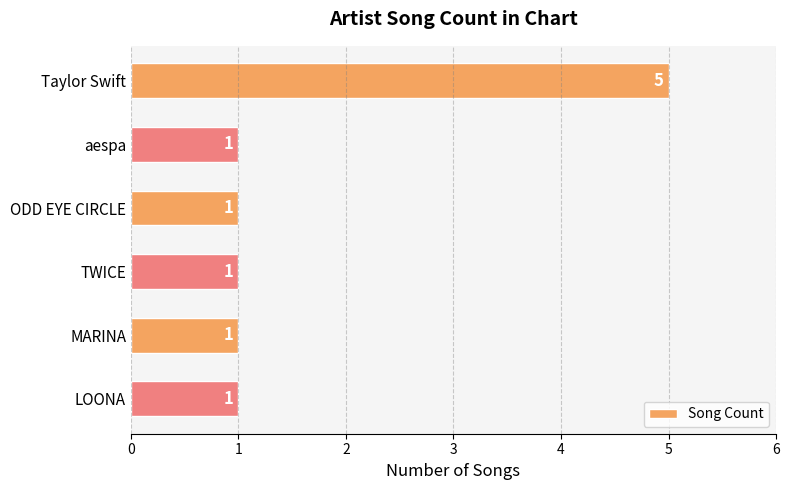

Is it true that the value at ODD EYE CIRCLE is 0?

False